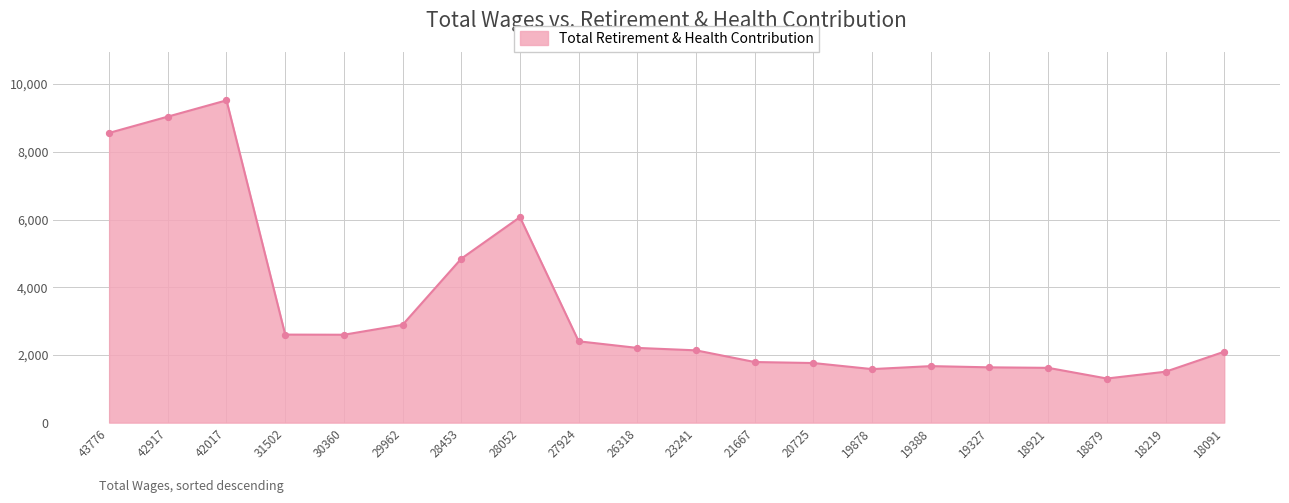

What is the ratio of the value at 18219 to the value at 19388?

0.9